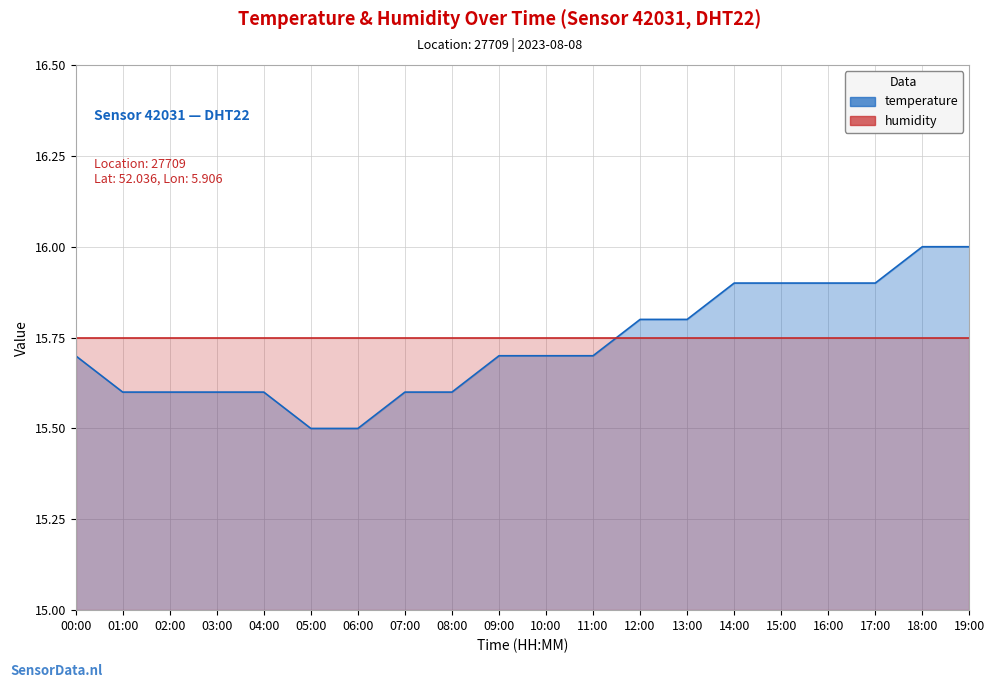

Reading left to right, extract all data points from this chart.

00:00=15.7	01:00=15.6	02:00=15.6	03:00=15.6	04:00=15.6	05:00=15.5	06:00=15.5	07:00=15.6	08:00=15.6	09:00=15.7	10:00=15.7	11:00=15.7	12:00=15.8	13:00=15.8	14:00=15.9	15:00=15.9	16:00=15.9	17:00=15.9	18:00=16.0	19:00=16.0